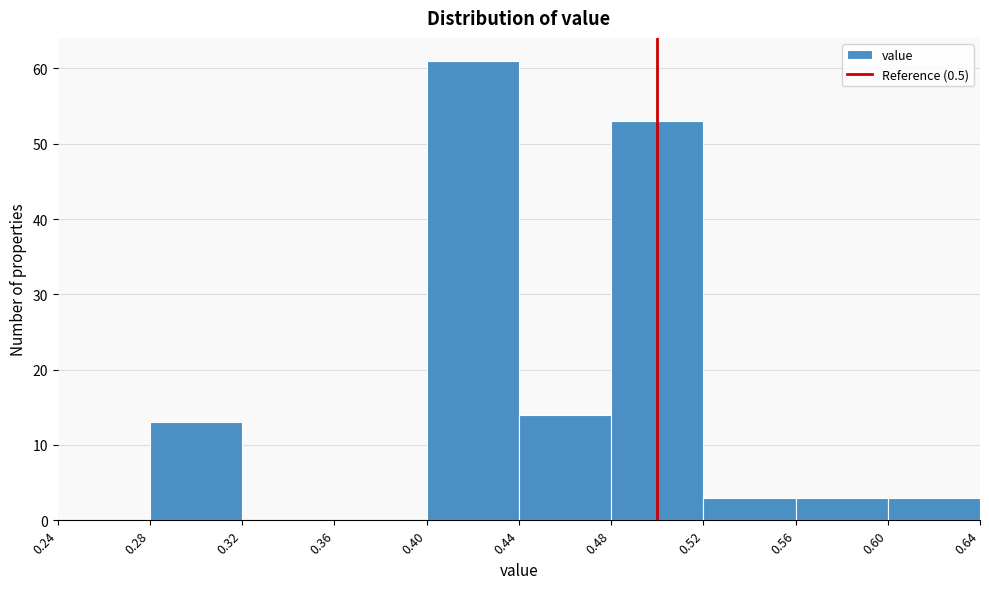

Which range on the x-axis has the tallest bar?

0.40 to 0.44